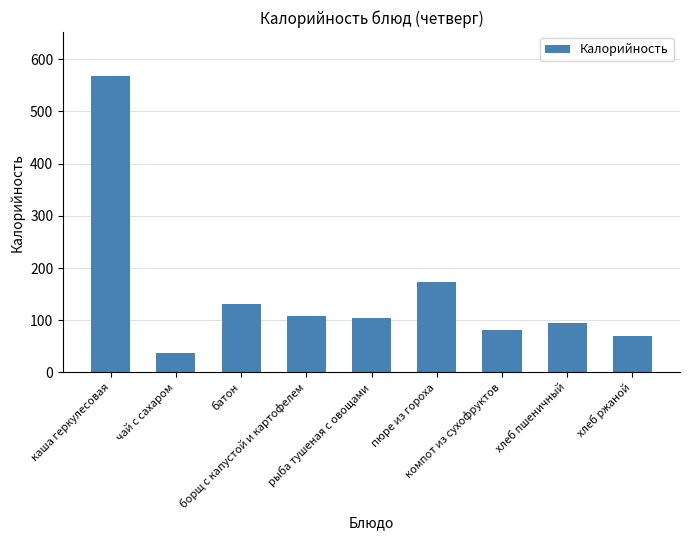

What is the difference between the values at каша геркулесовая and борщ с капустой и картофелем?

458